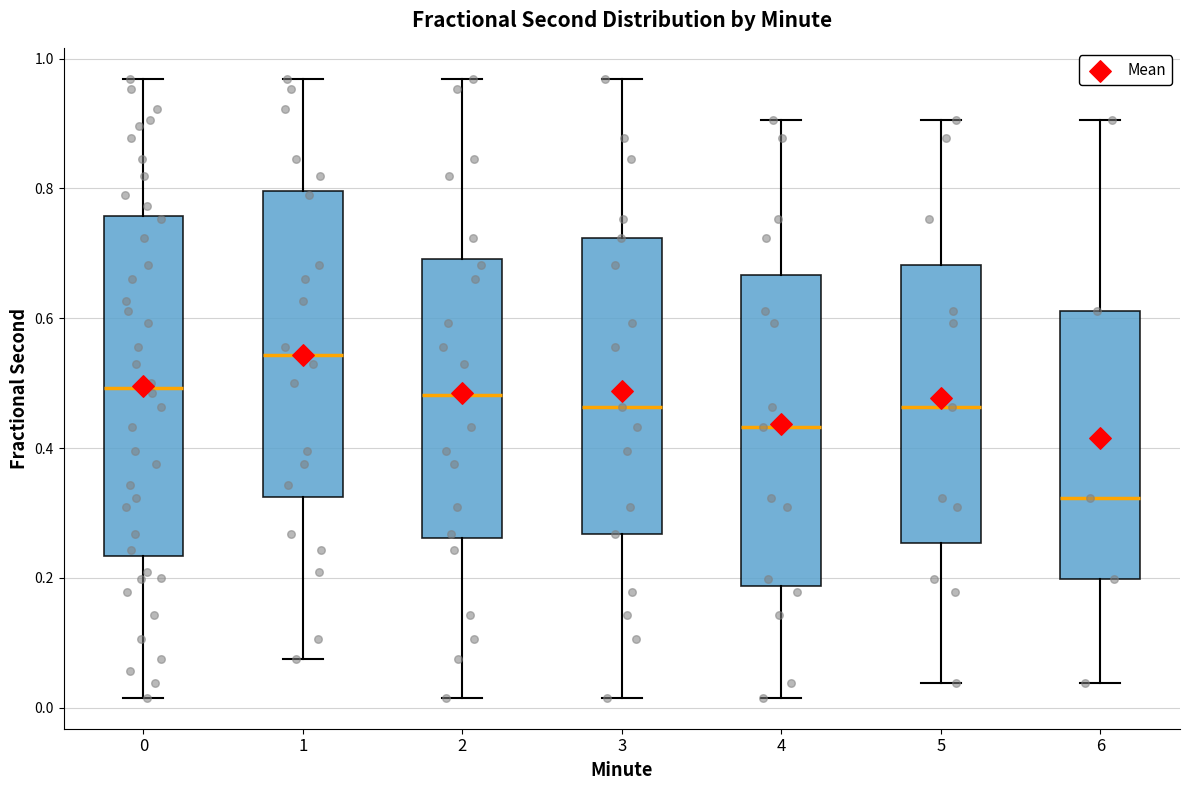

Reading left to right, read every box against the y-axis: the position of its median line, the range the box covers, and the ends of its whiskers. The values are not printed on the chart, so give them approximately, as read against the axis.

0: median 0.50, box 0.24 to 0.76, whiskers 0.02 to 0.96
1: median 0.54, box 0.32 to 0.80, whiskers 0.08 to 0.96
2: median 0.48, box 0.26 to 0.70, whiskers 0.02 to 0.96
3: median 0.46, box 0.26 to 0.72, whiskers 0.02 to 0.96
4: median 0.44, box 0.18 to 0.66, whiskers 0.02 to 0.90
5: median 0.46, box 0.26 to 0.68, whiskers 0.04 to 0.90
6: median 0.32, box 0.20 to 0.62, whiskers 0.04 to 0.90